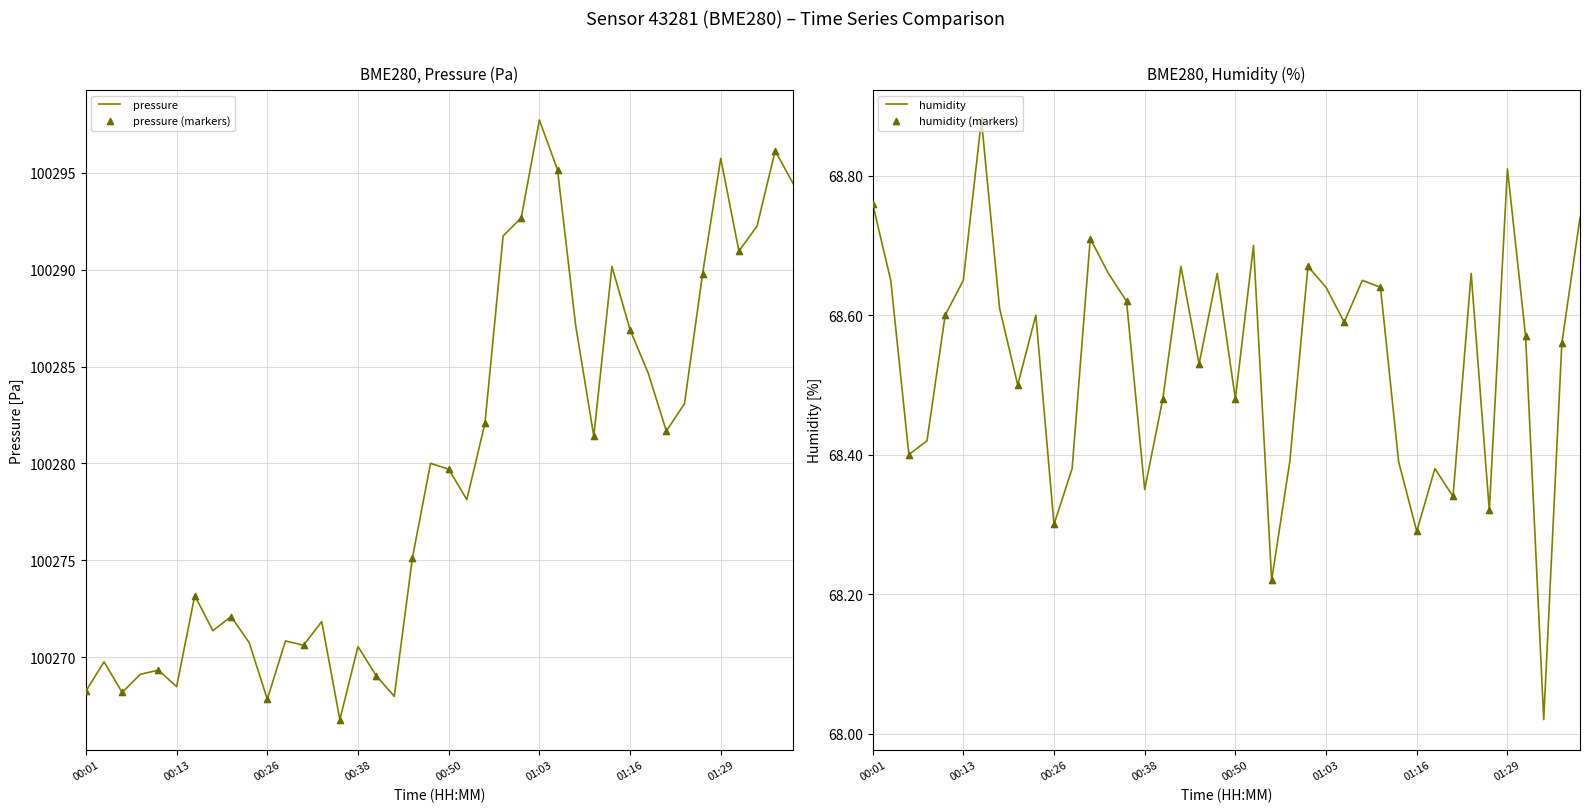

At which category is the sum across all series the highest?

01:03